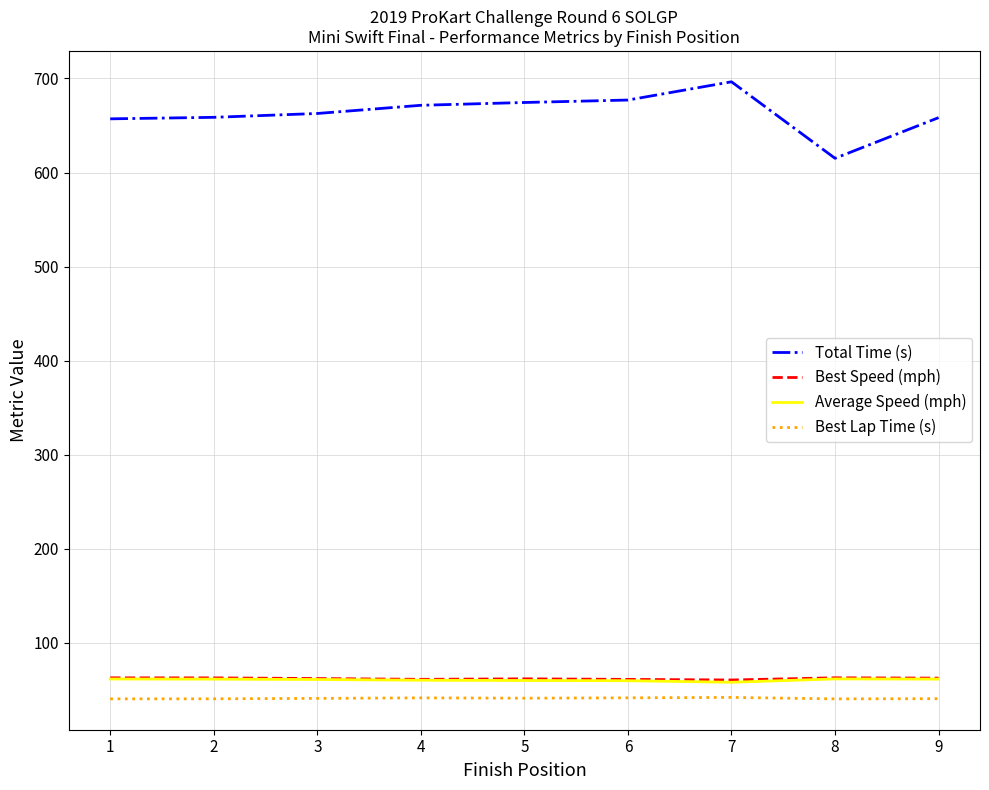

True or false: Best Speed (mph) and Total Time (s) intersect in this chart.

False